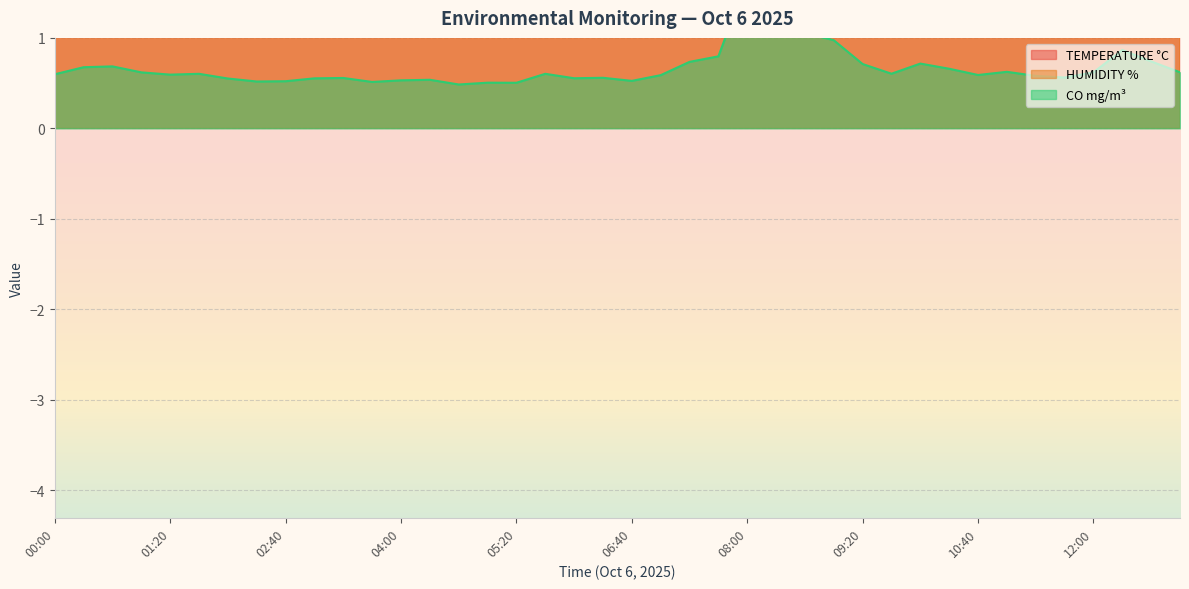

List the labels in order of CO mg/m³ value, smallest first.

04:40, 05:20, 05:00, 03:40, 02:20, 02:40, 06:40, 04:00, 04:20, 02:00, 03:00, 06:00, 03:20, 06:20, 11:40, 11:20, 07:00, 10:40, 01:20, 00:00, 01:40, 05:40, 09:40, 01:00, 12:00, 13:00, 11:00, 10:20, 00:20, 00:40, 09:20, 10:00, 07:20, 12:40, 07:40, 12:20, 09:00, 08:40, 08:20, 08:00